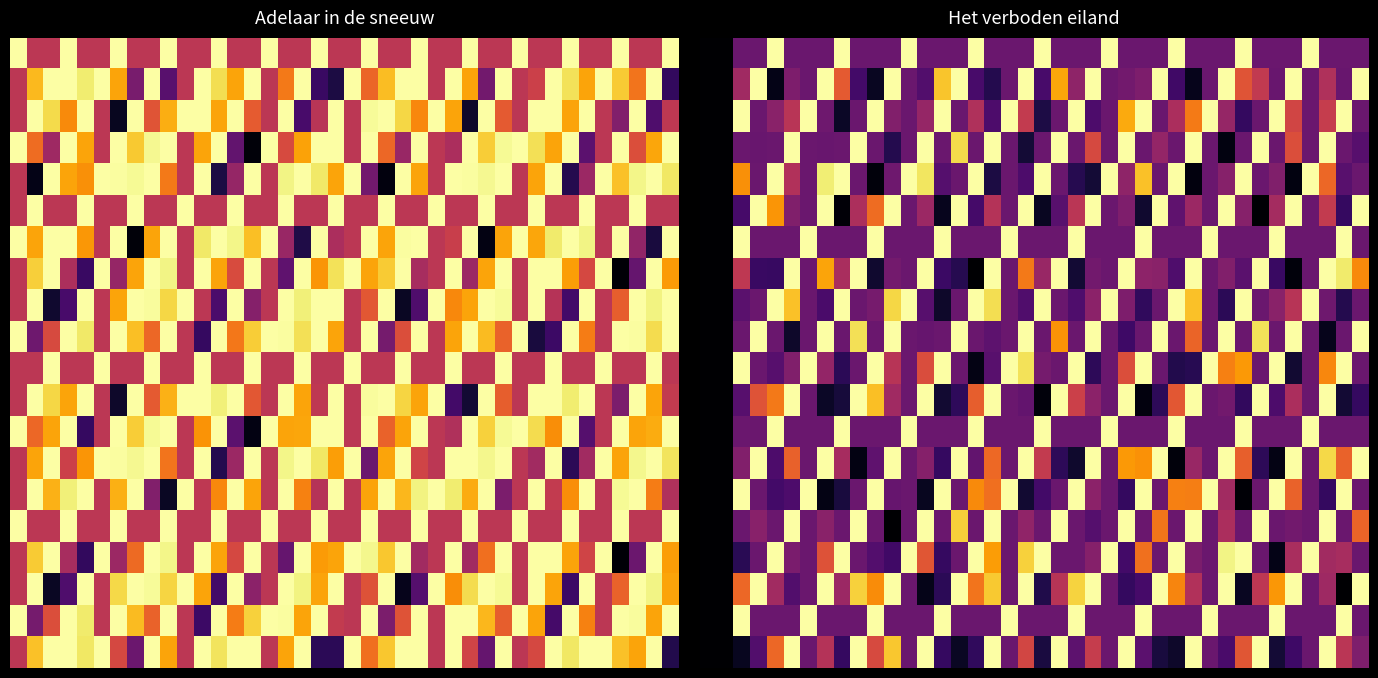

At how many categories does at least one series exceed 859?

38